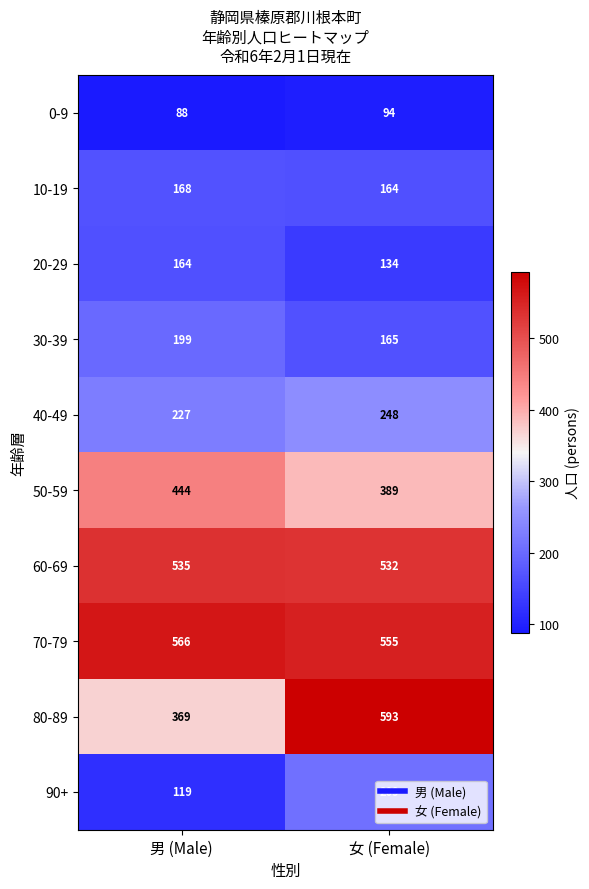

At which category does the chart reach its peak across all series?

女 (Female)